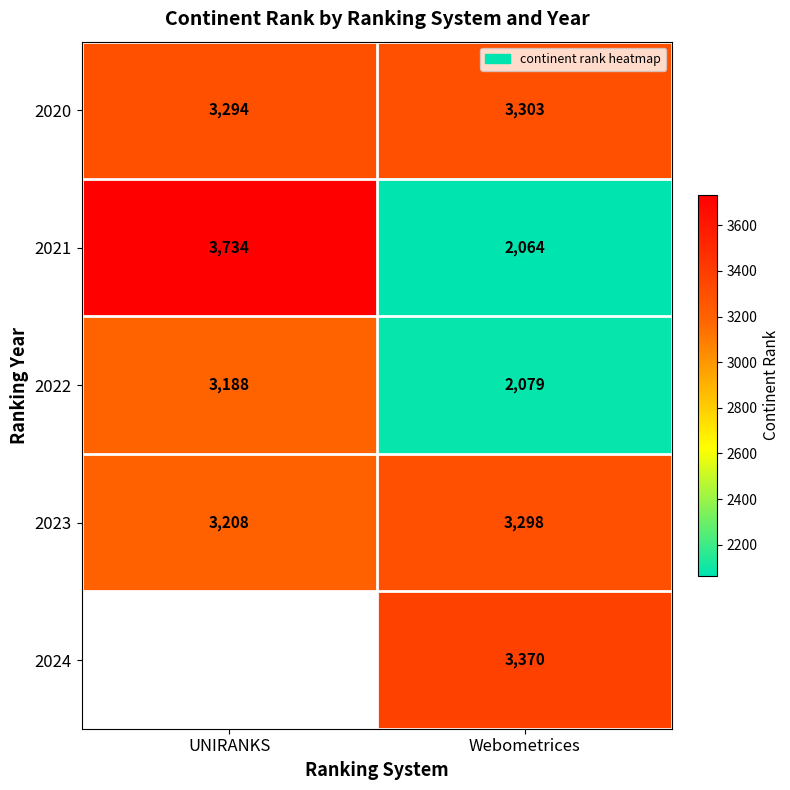

What is the difference between the 2021 values at UNIRANKS and Webometrices?

1670